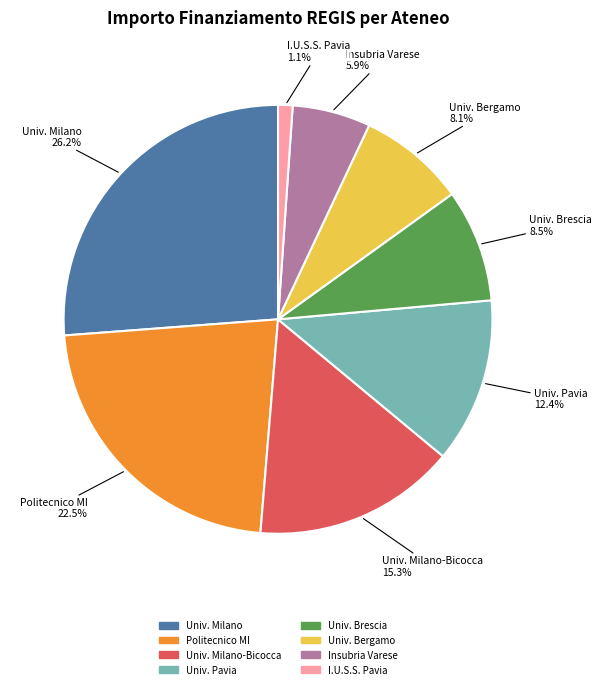

Count the number of slices in the pie.

8